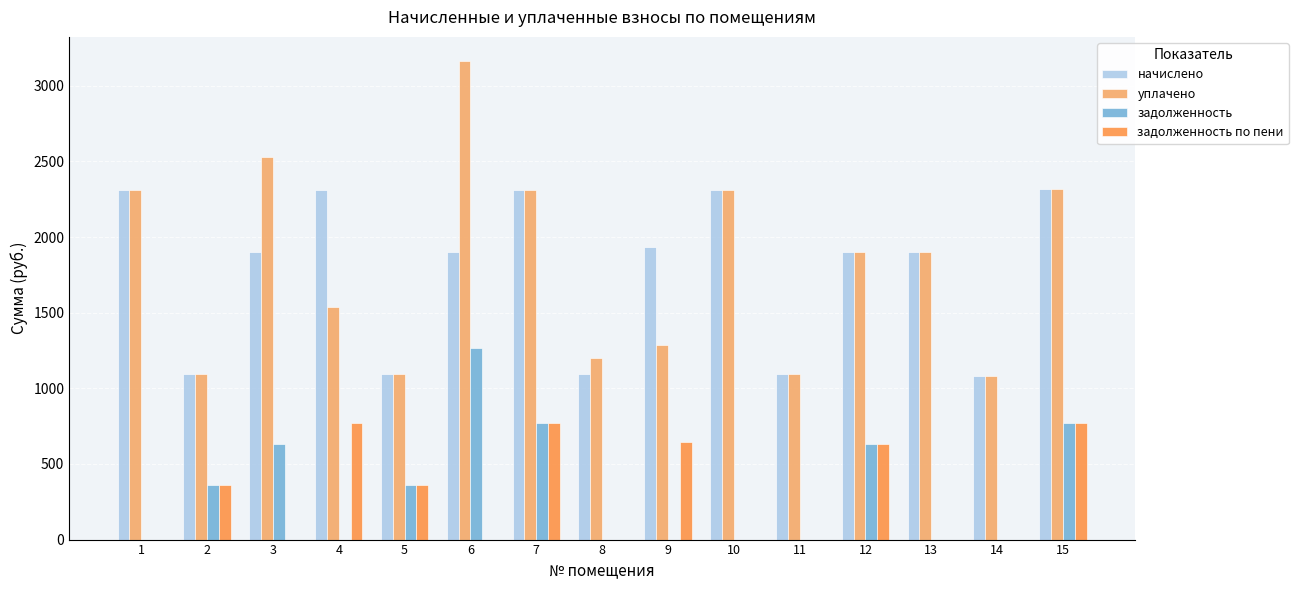

Which series changed the most between 6 and 9?

уплачено